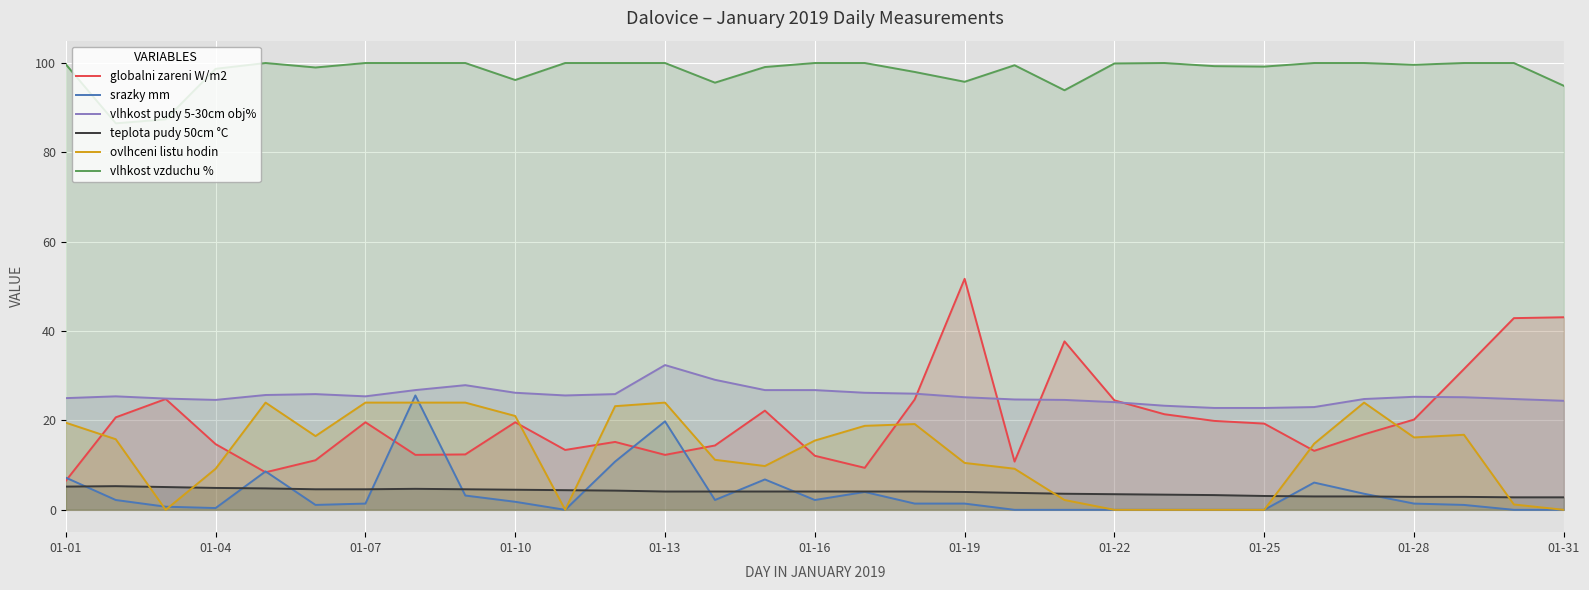

What is the maximum value shown in the chart?

100.0